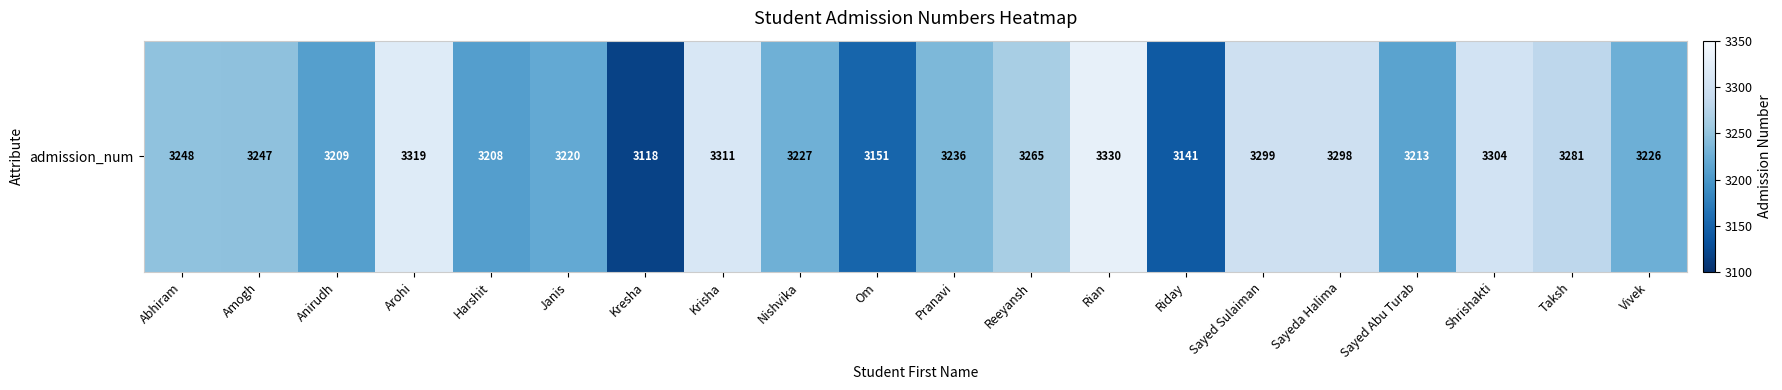

What is the approximate value at Arohi, to the nearest 10?

3320